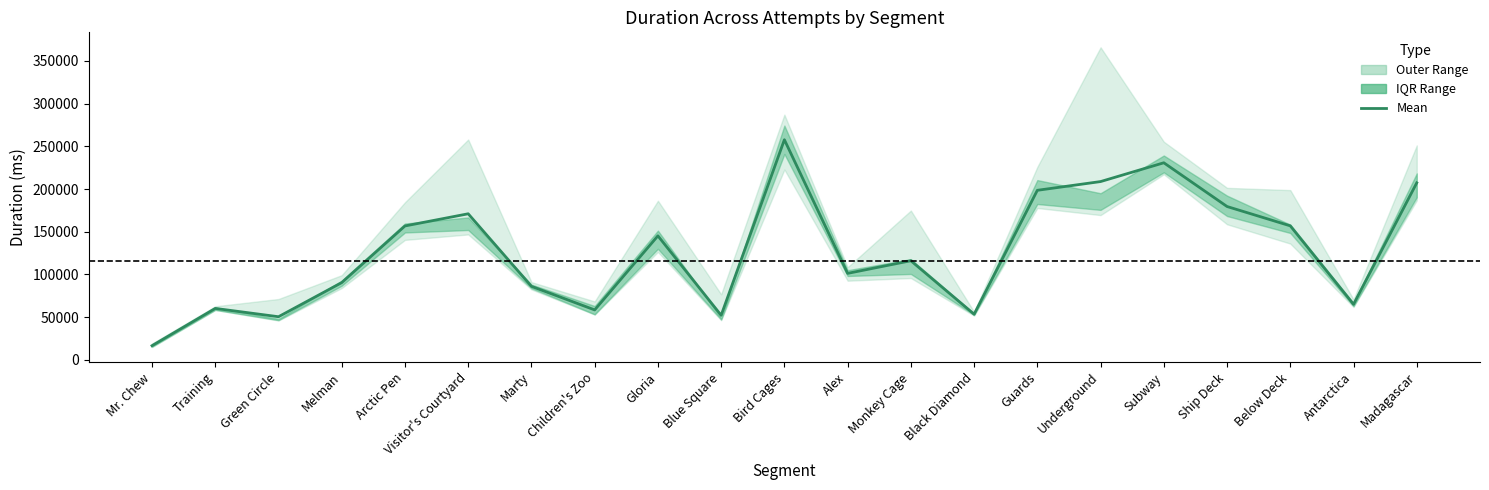

Reading right to left, extract all data points from this chart.

207234.7	65045.1	156885.7	179506.0	230704.3	208707.9	198475.7	53457.3	116041.0	101243.7	257685.9	52150.3	145173.0	58478.1	86063.9	170997.0	156747.9	90443.3	50485.0	60227.1	16595.0